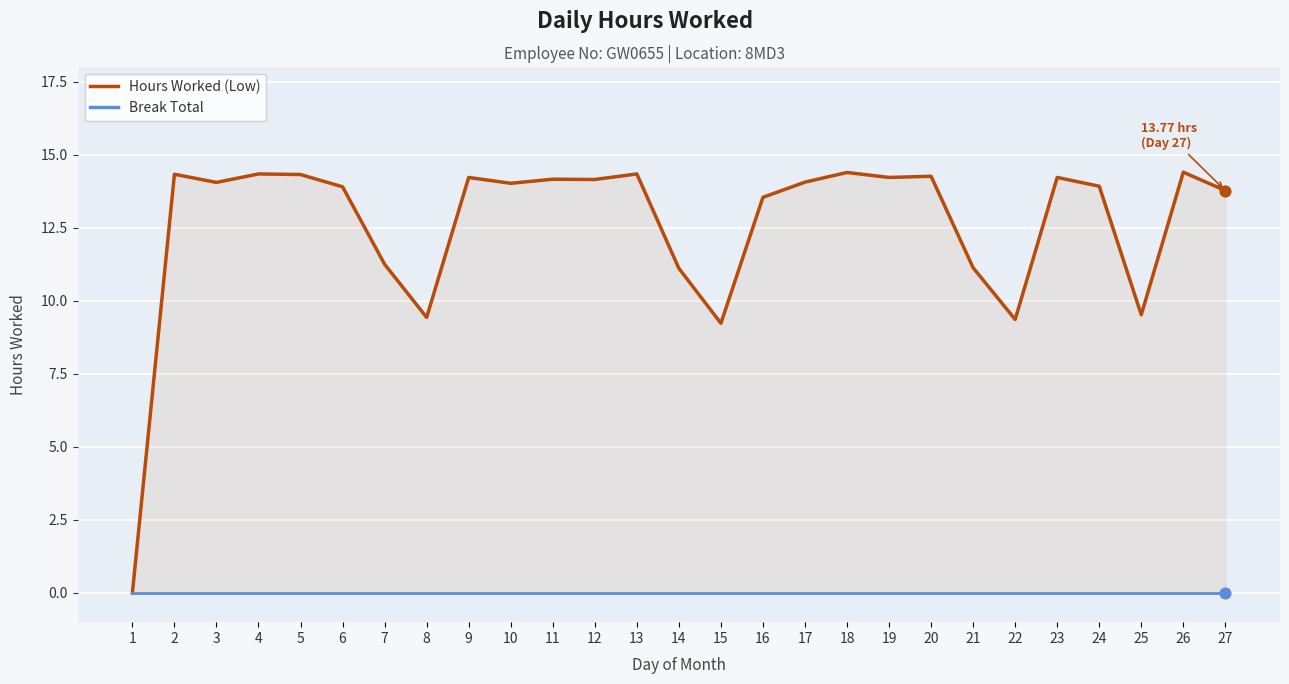

At which category is the sum across all series the highest?

26